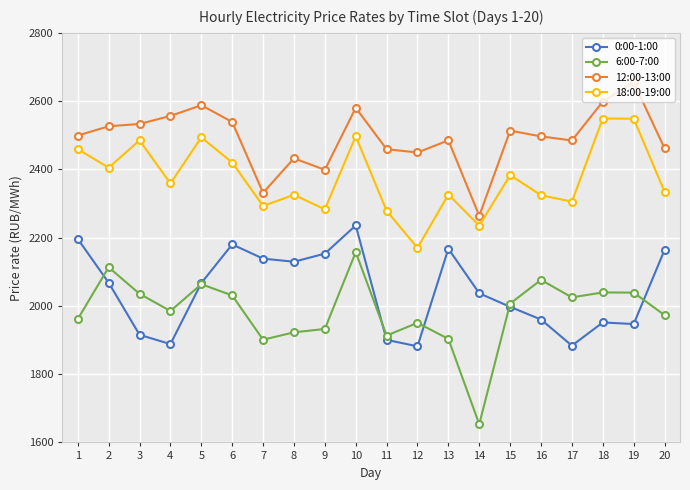

The 12:00-13:00 series shows 3253.0 at 9. True or false?

False